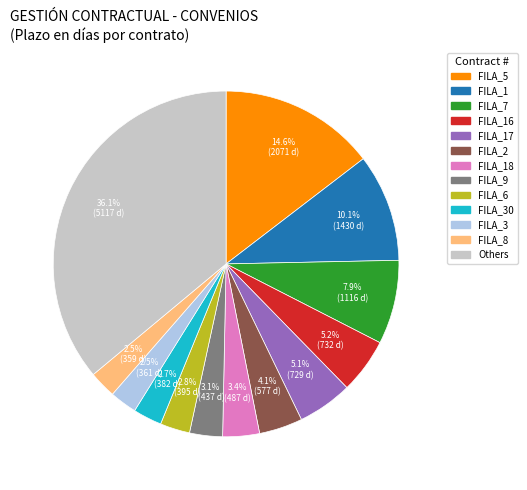

Is there a majority slice in this chart?

No